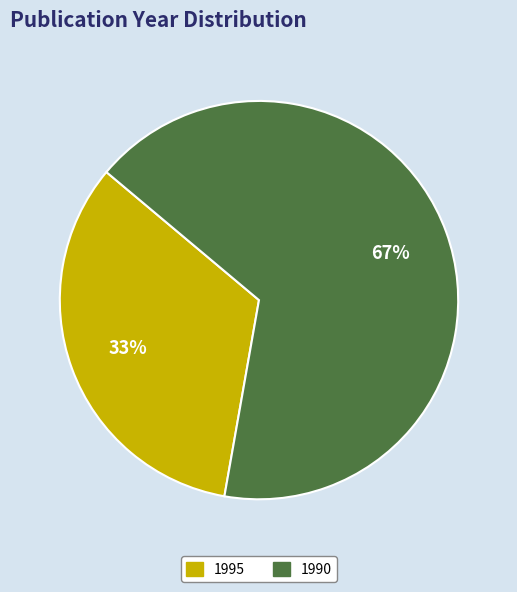

What percentage is the 1995 slice, to the nearest percent?

33%